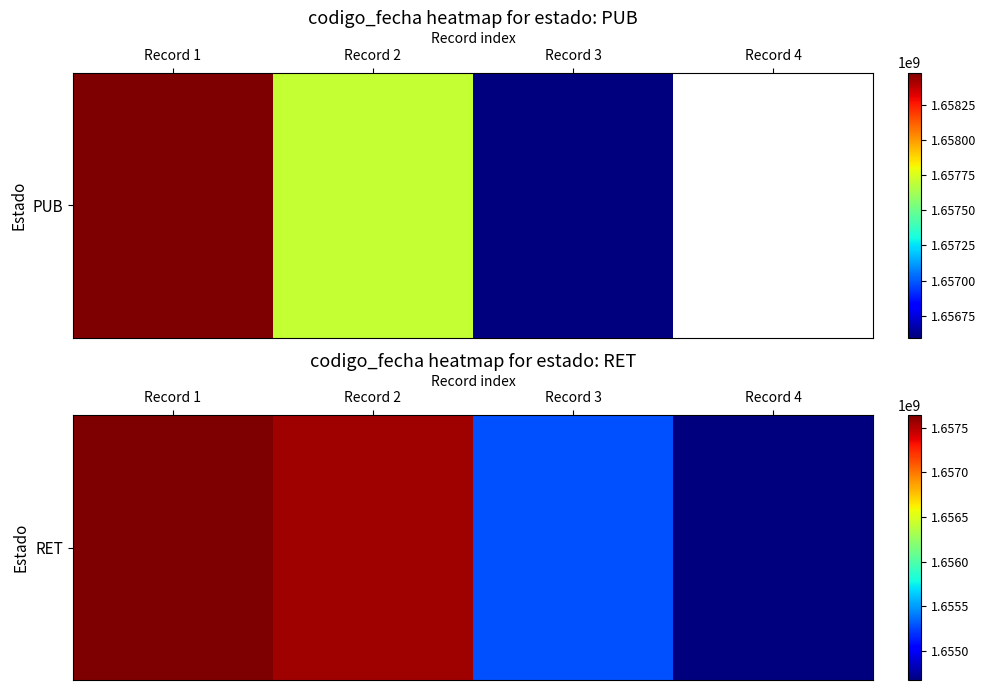

What is the change in value from Record 2 to Record 3?

-2276913